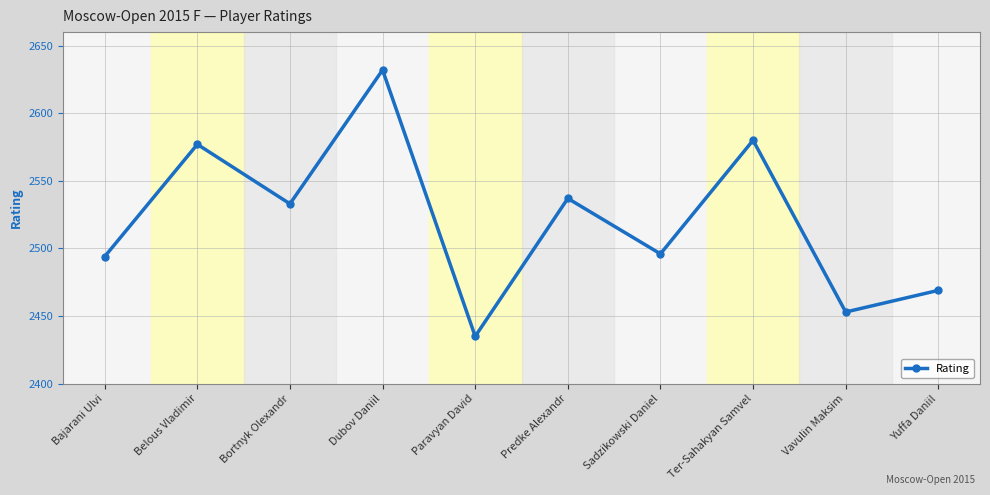

How many interior local peaks (higher than both neighbors) does the data have?

4